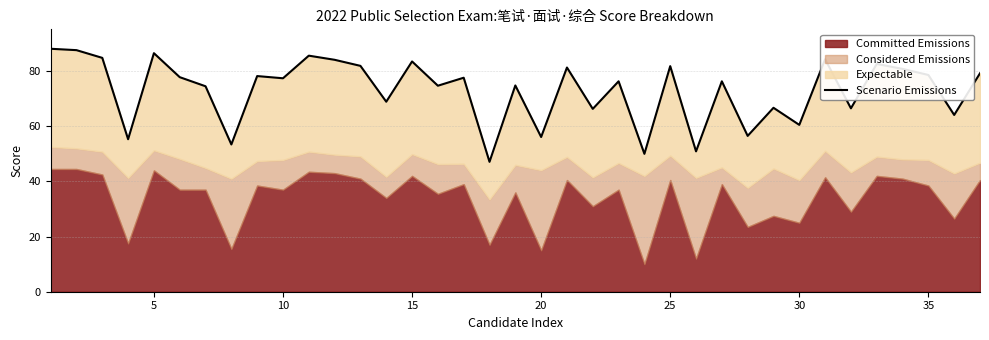

What is the difference between the maximum and minimum values?

41.0